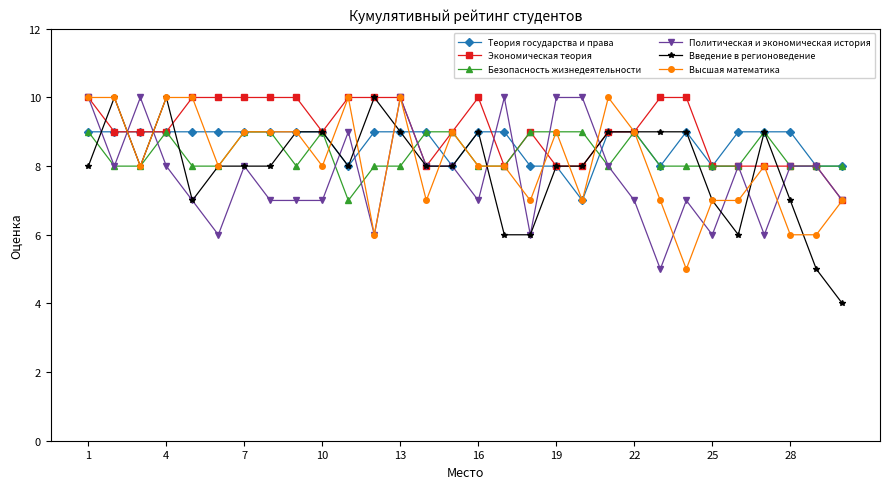

Which series has the largest range (max minus min)?

Введение в регионоведение